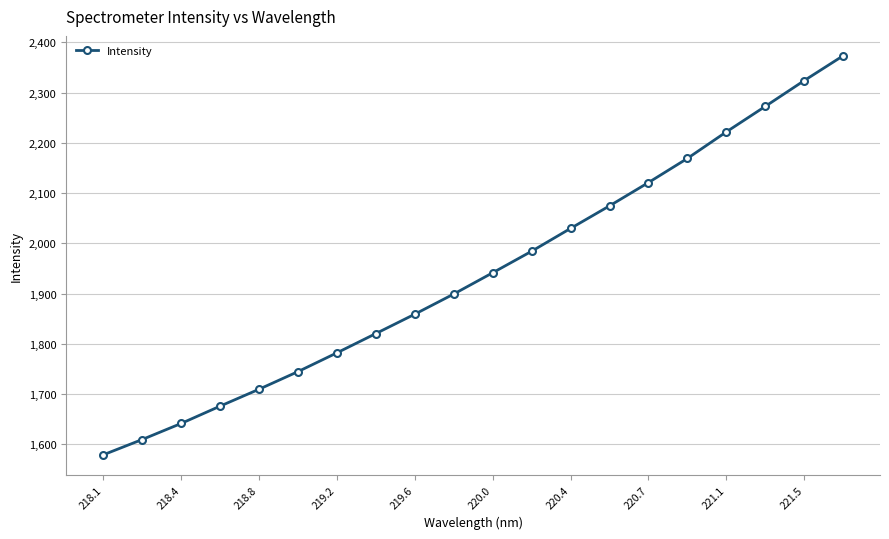

Does the chart display data point markers on the line(s)?

Yes